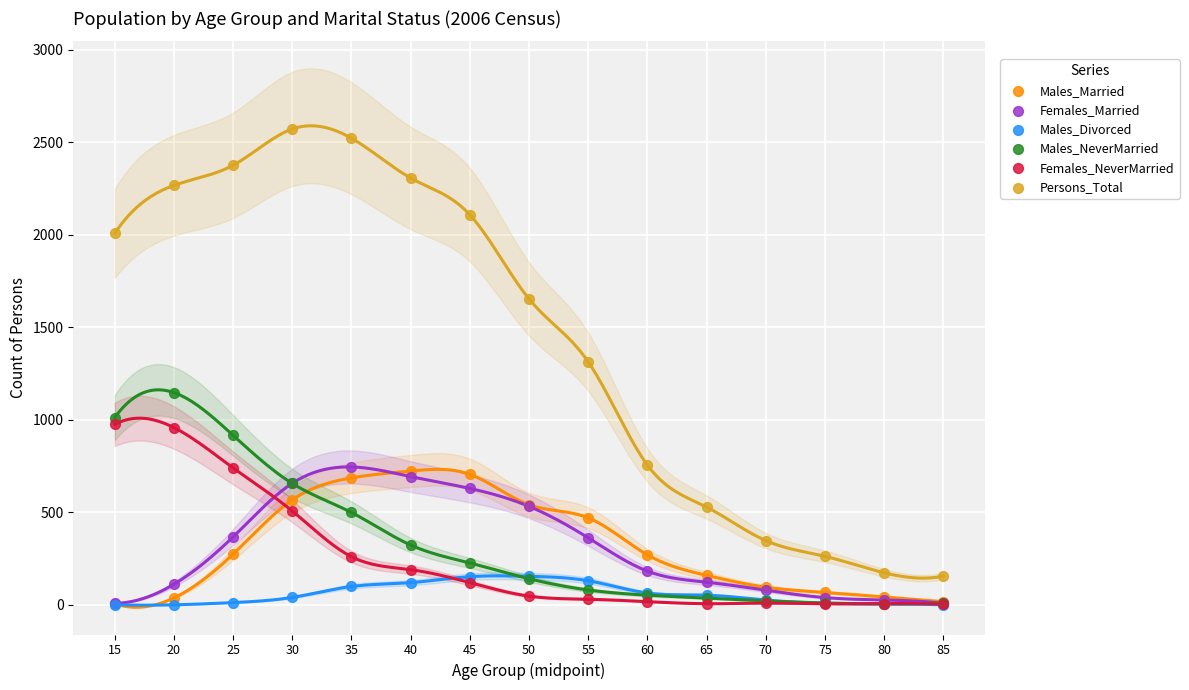

Which series reaches the maximum Y coordinate?

Persons_Total